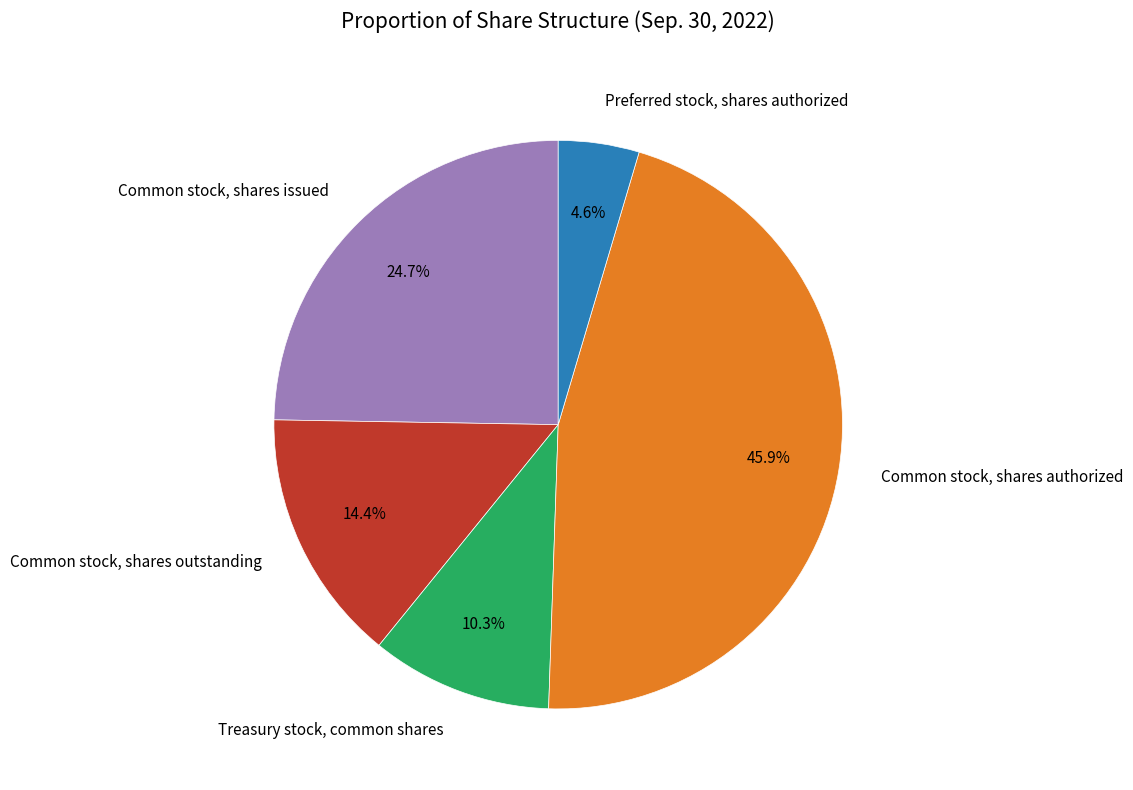

How many slices are in this pie chart?

5